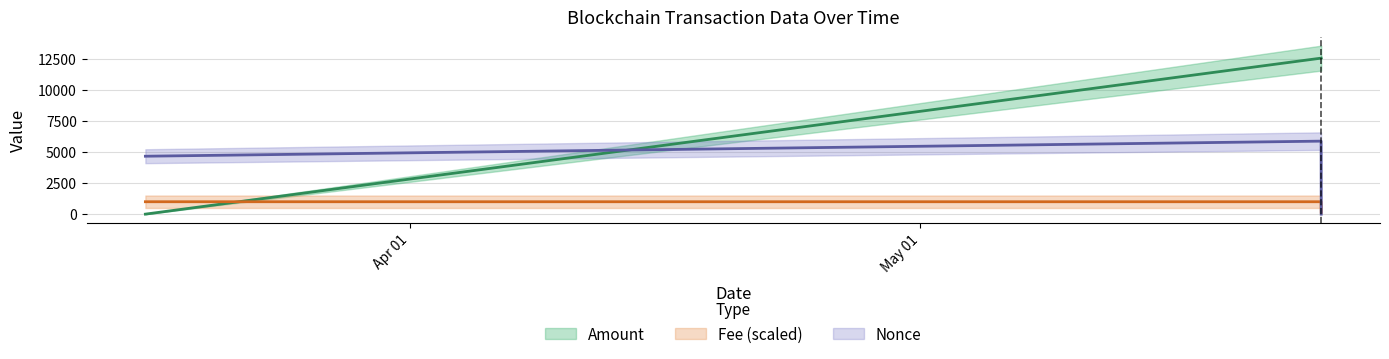

Is it true that Amount equals 21628.2 at 2024-05-24 13:24:00?

False